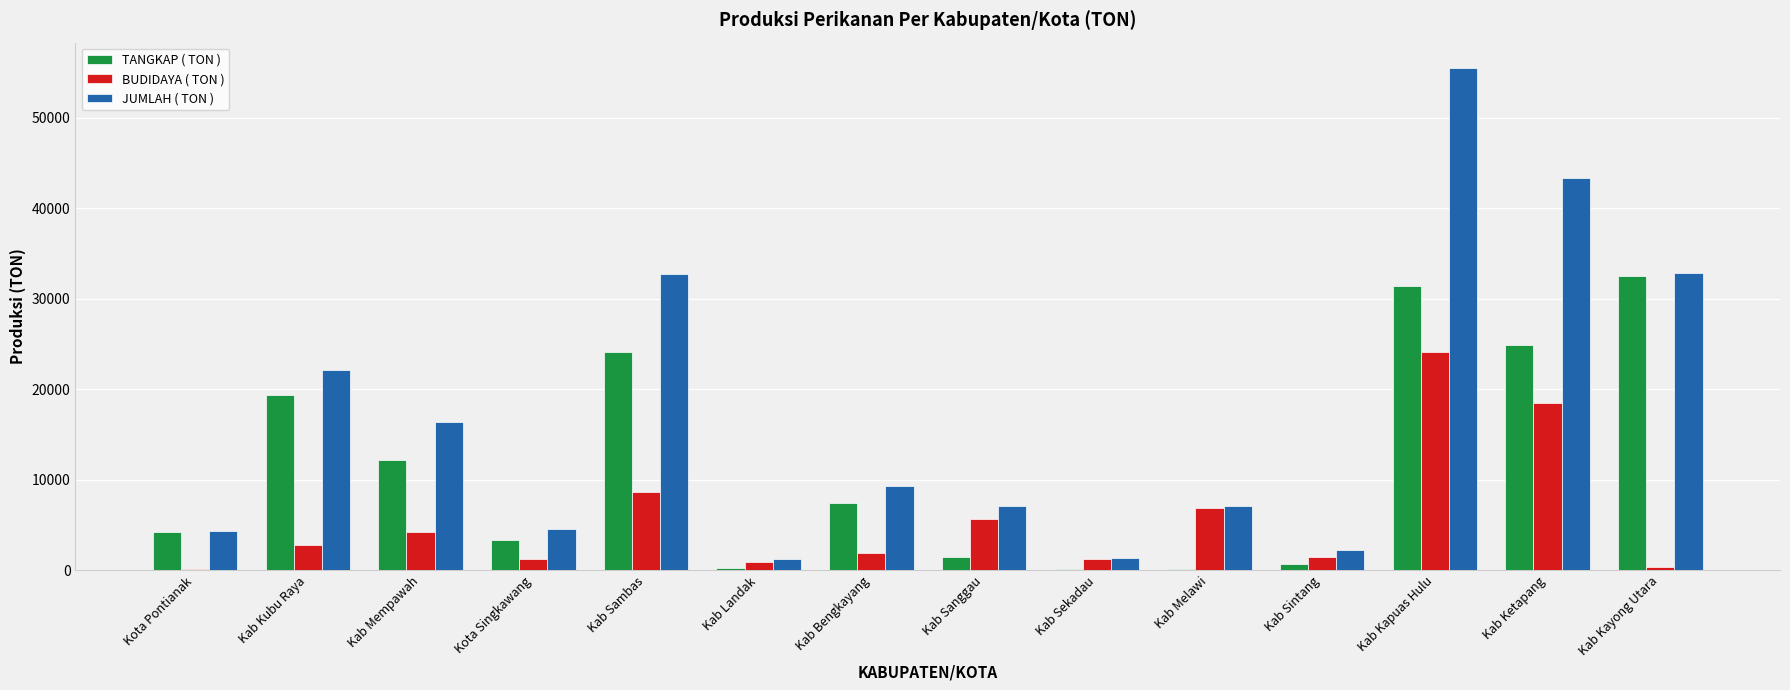

Which series has the widest spread of values?

JUMLAH ( TON )